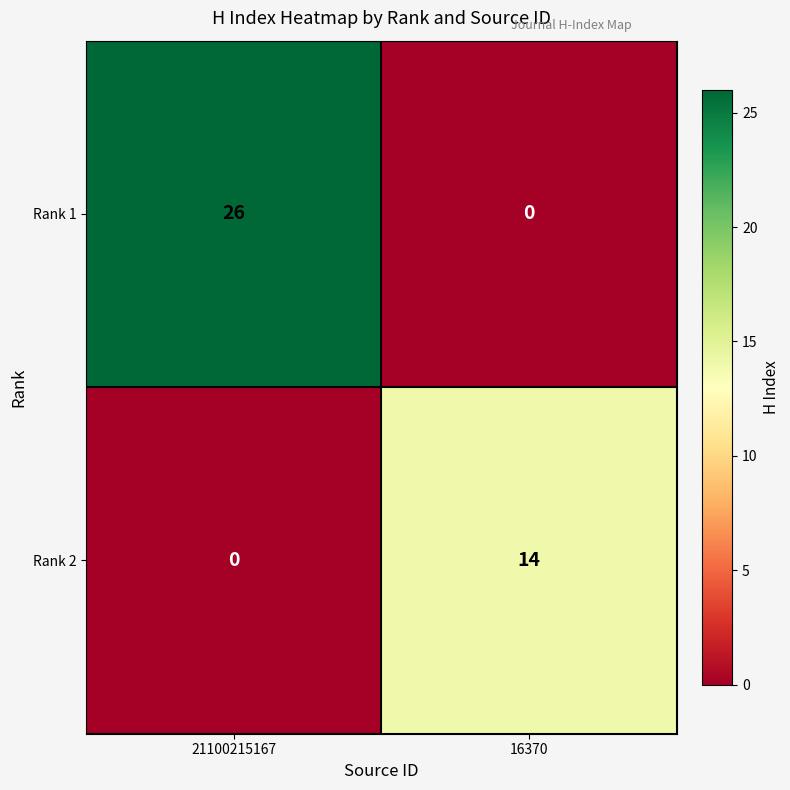

How many series are shown in this chart?

2